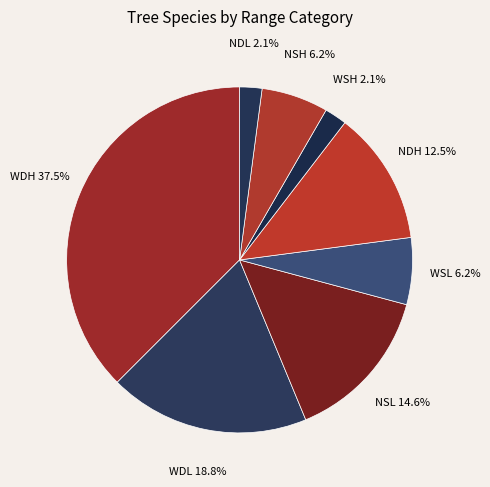

How many slices are in this pie chart?

8